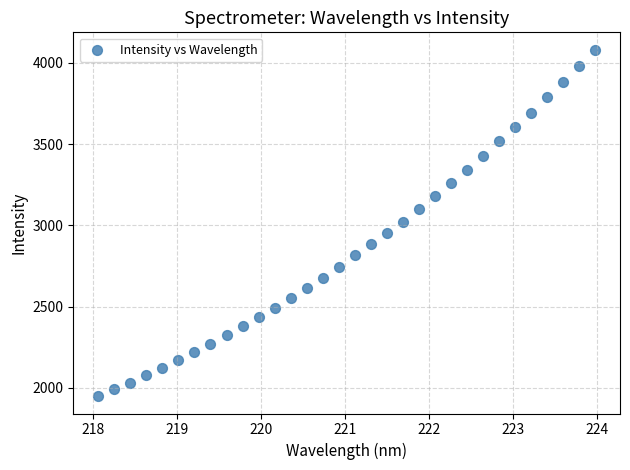

What is the range of X values (max minus min)?

5.9